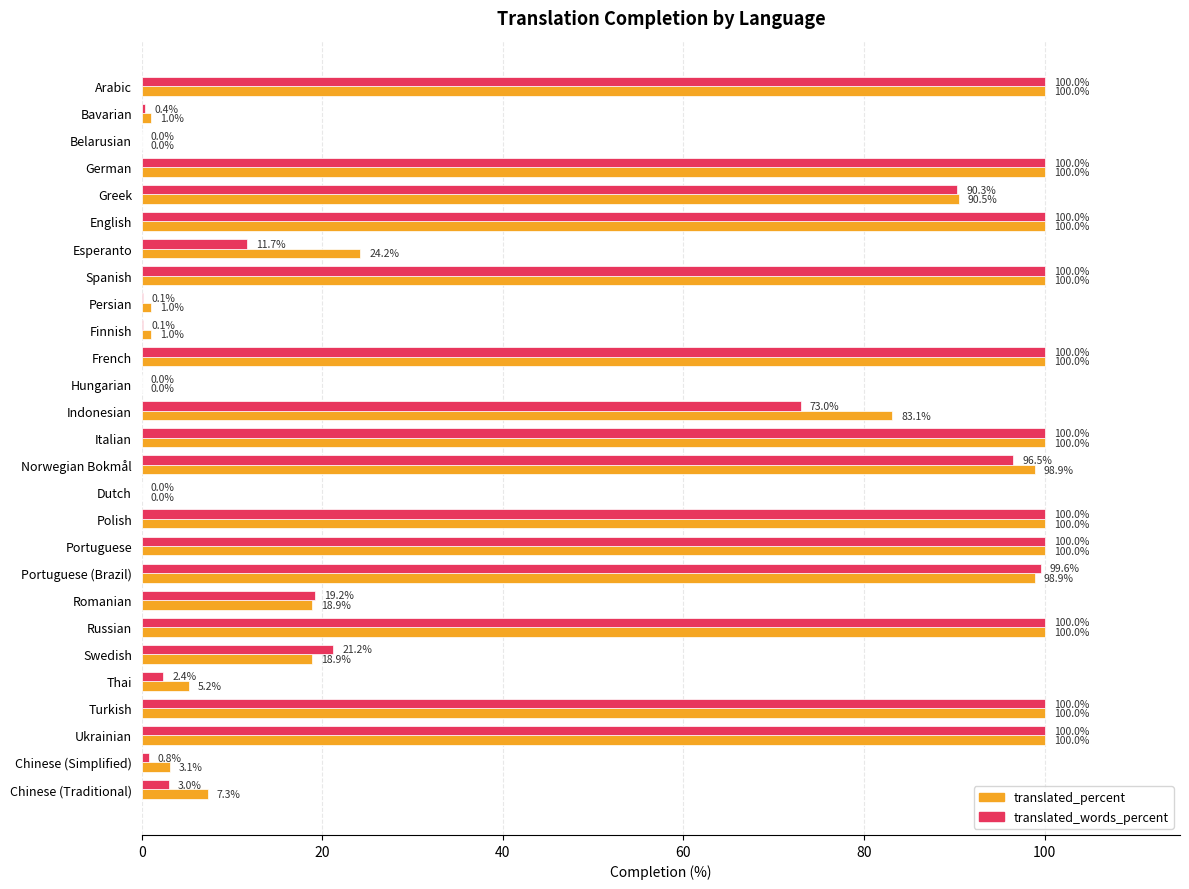

What is the maximum value shown in the chart?

100.0